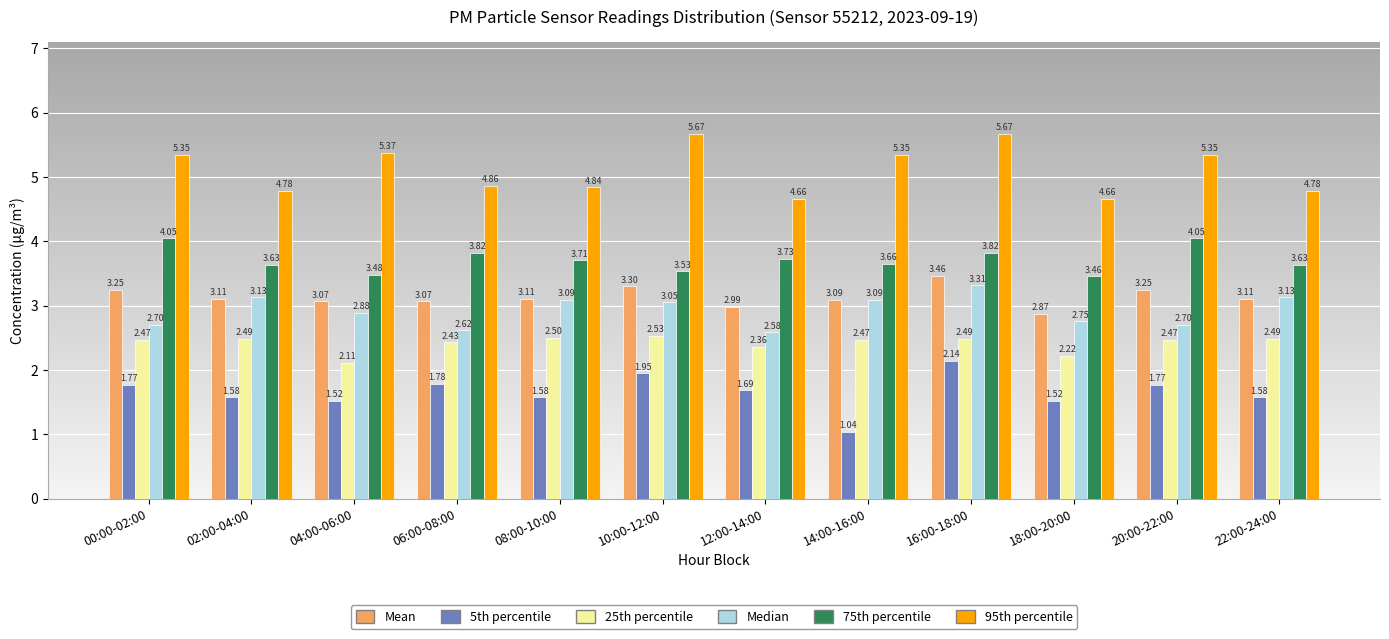

Rank the series at 18:00-20:00 from highest to lowest value.

95th percentile, 75th percentile, Mean, Median, 25th percentile, 5th percentile